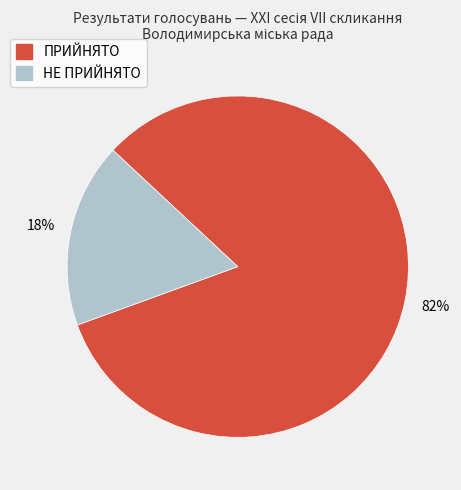

Rank the categories by value from highest to lowest.

ПРИЙНЯТО, НЕ ПРИЙНЯТО